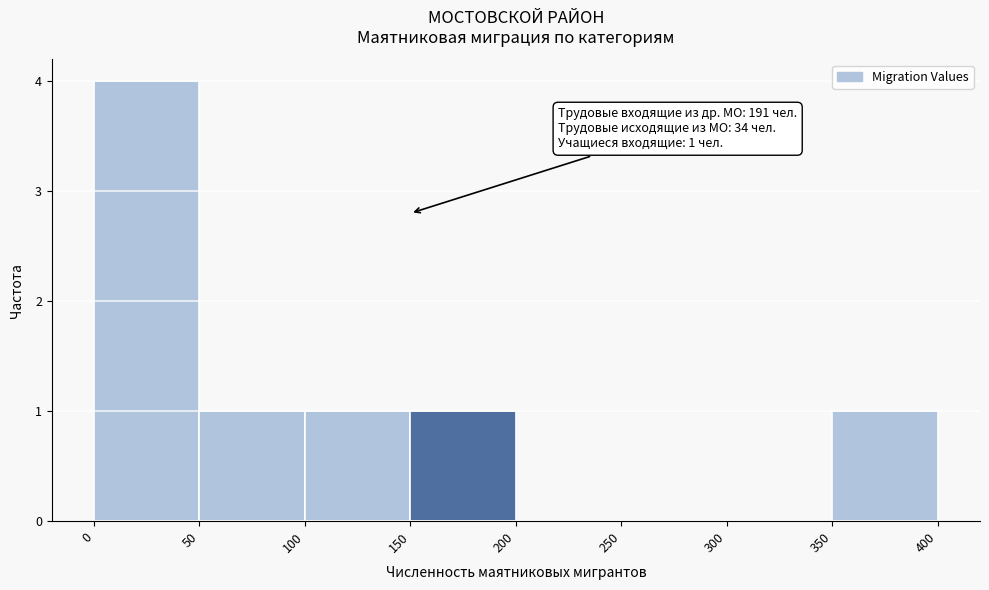

Over which range of the x-axis is the bar tallest?

0 to 50